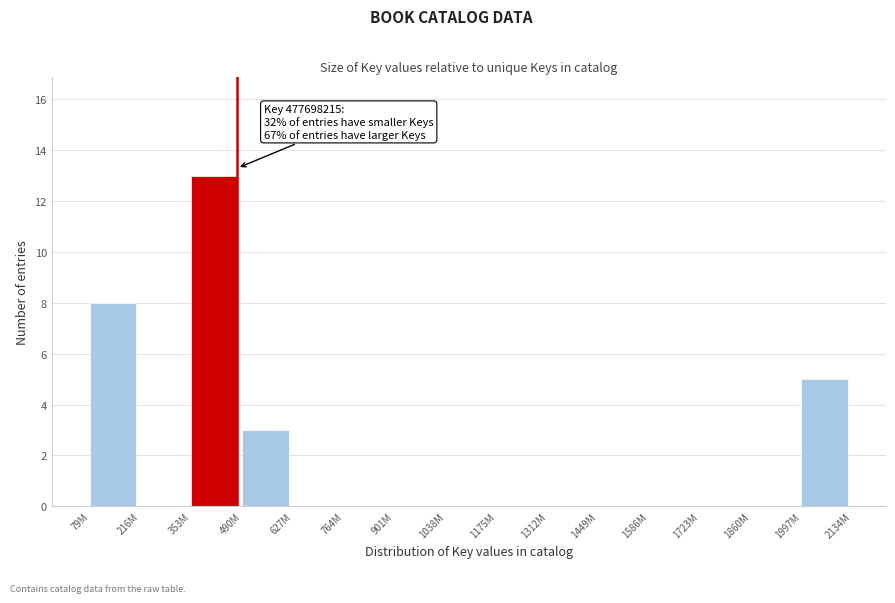

Reading right to left, transcribe all the data shown in this chart.

1997M=5	1860M=0	1723M=0	1586M=0	1449M=0	1312M=0	1175M=0	1038M=0	901M=0	764M=0	627M=0	490M=3	353M=13	216M=0	79M=8